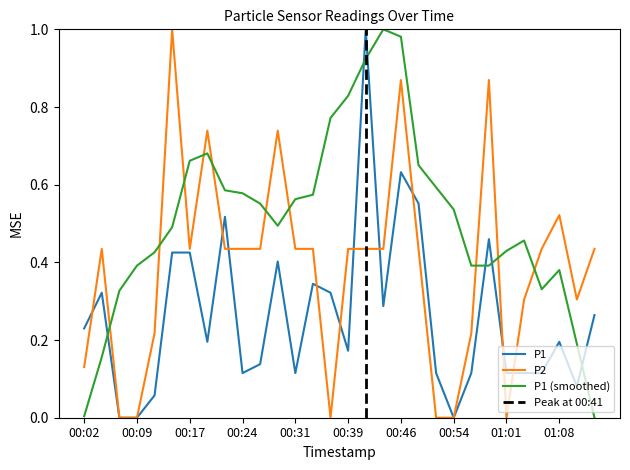

Does the chart display data point markers on the line(s)?

No